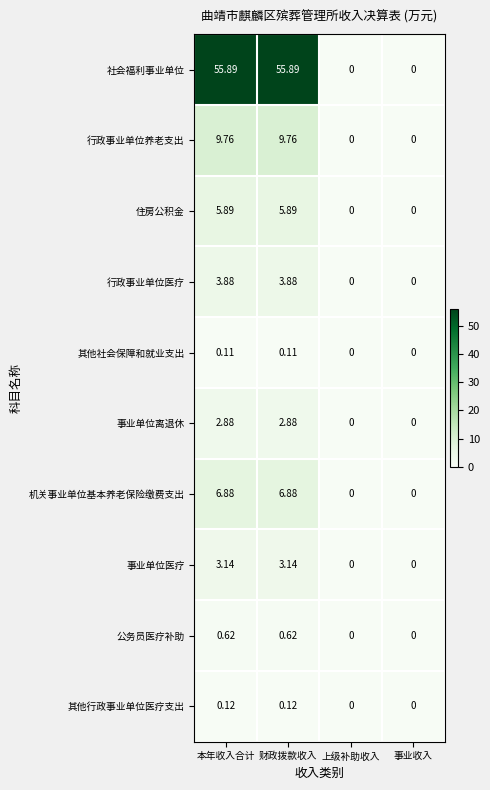

At which label does 机关事业单位基本养老保险缴费支出 first exceed 6?

本年收入合计